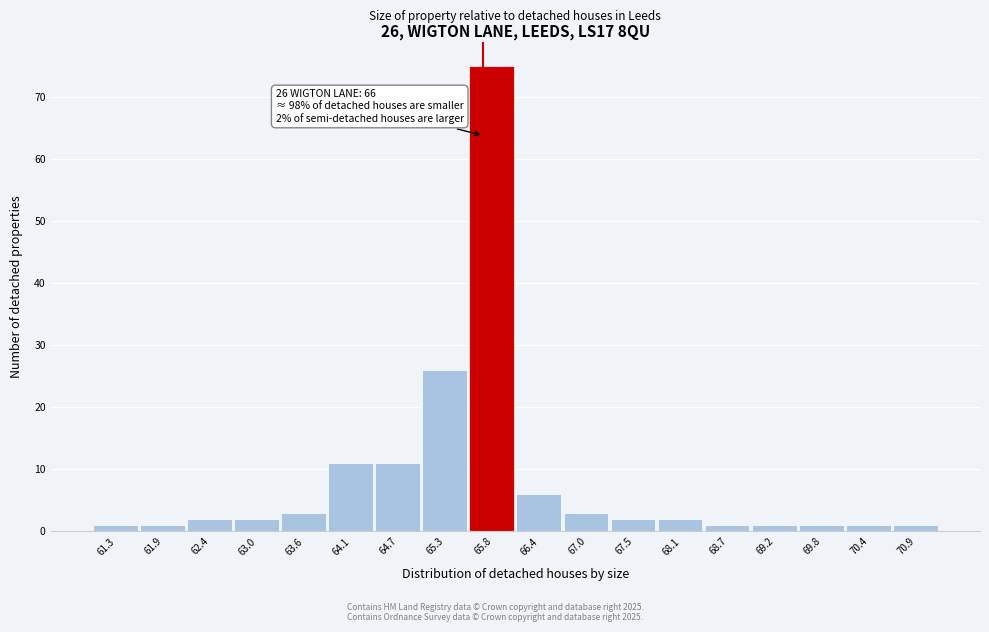

Reading left to right, transcribe all the data shown in this chart.

1	1	2	2	3	11	11	26	75	6	3	2	2	1	1	1	1	1